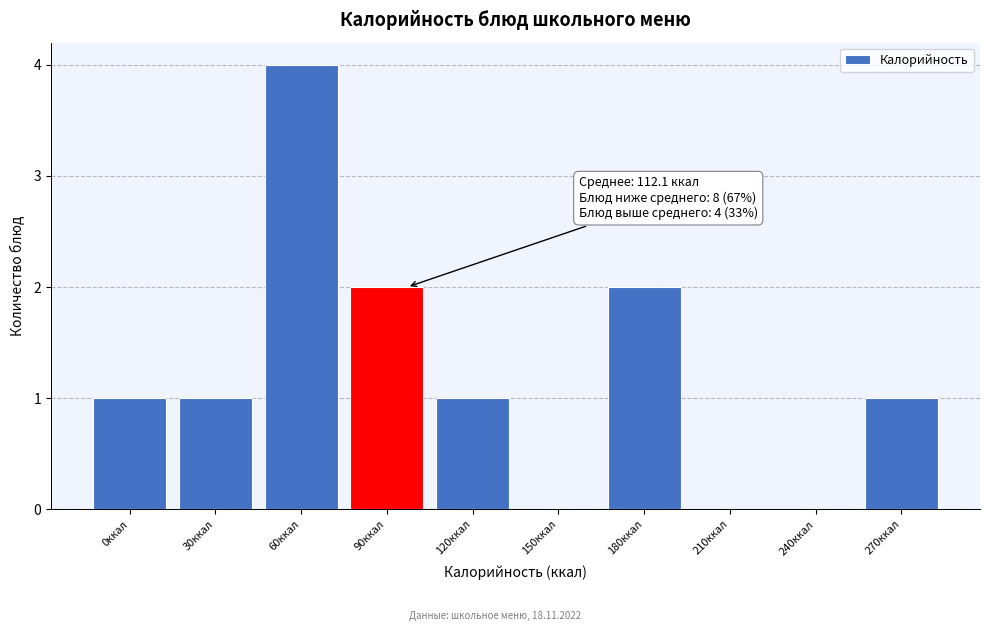

Reading right to left, what are all the values shown in this chart?

270ккал=1	240ккал=0	210ккал=0	180ккал=2	150ккал=0	120ккал=1	90ккал=2	60ккал=4	30ккал=1	0ккал=1